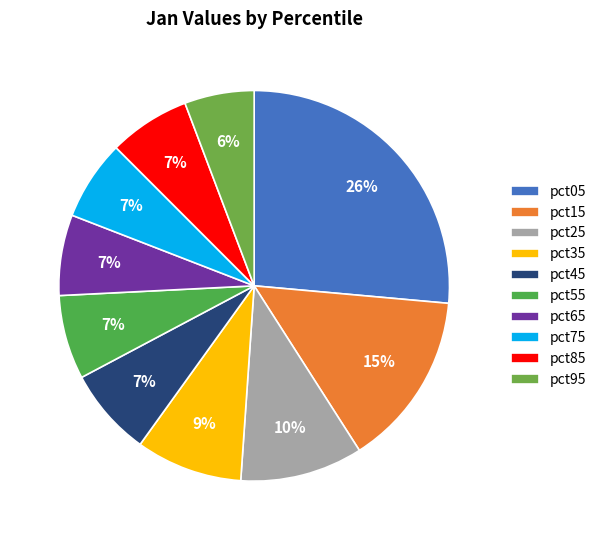

What portion of the pie excludes pct45?

92.7%